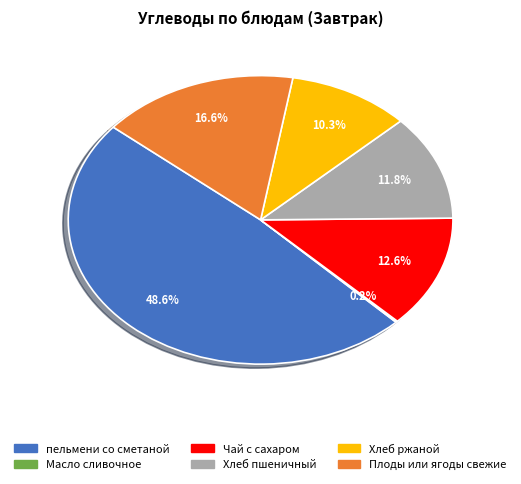

Is there a majority slice in this chart?

No